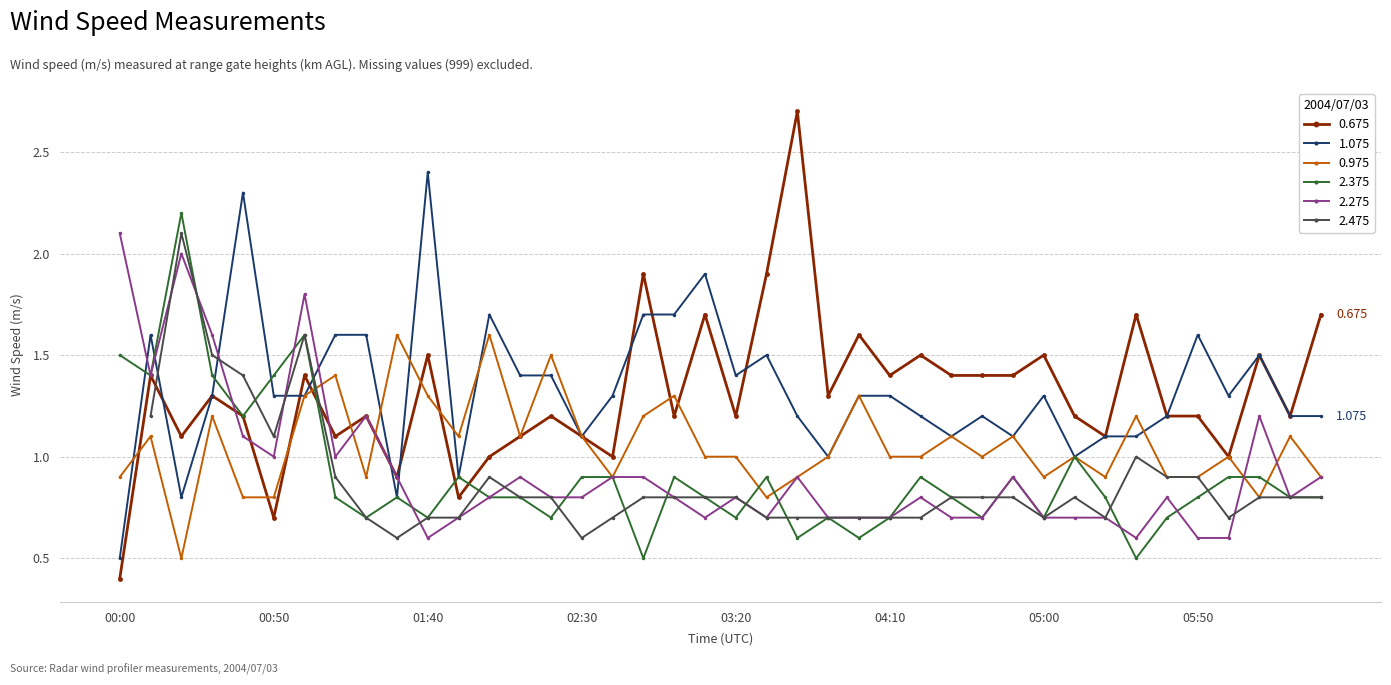

True or false: 0.975 has more than 2 interior local peaks.

True